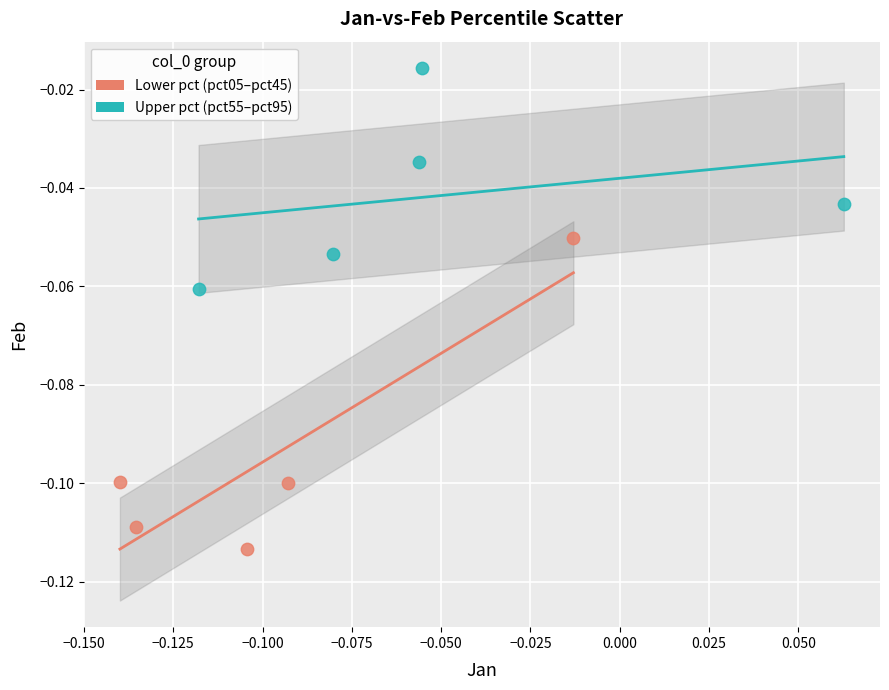

What are all the series names shown in the legend?

Lower pct (pct05–pct45), Upper pct (pct55–pct95)